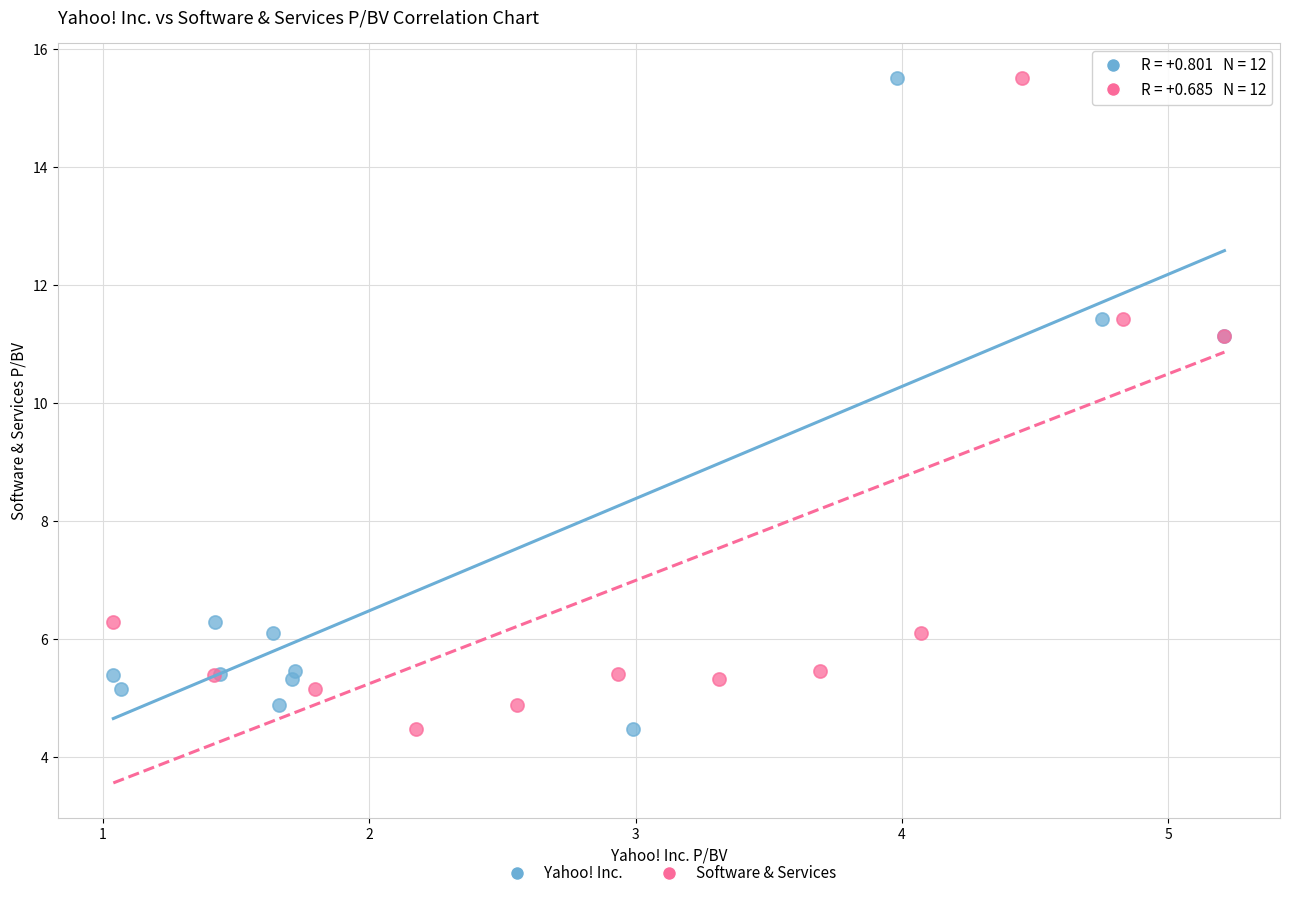

What are all the series names shown in the legend?

Yahoo! Inc., Software & Services